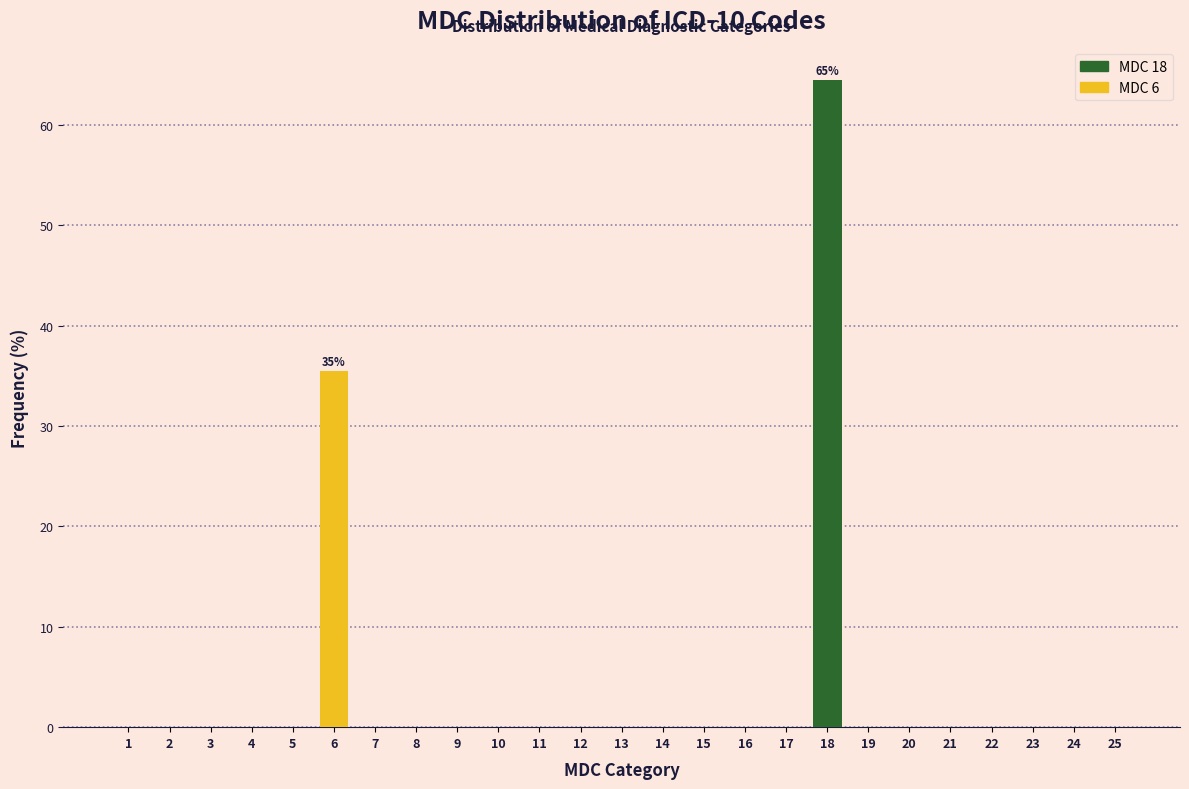

Reading left to right, transcribe all the data shown in this chart.

1=0.0	2=0.0	3=0.0	4=0.0	5=0.0	6=35.5	7=0.0	8=0.0	9=0.0	10=0.0	11=0.0	12=0.0	13=0.0	14=0.0	15=0.0	16=0.0	17=0.0	18=64.5	19=0.0	20=0.0	21=0.0	22=0.0	23=0.0	24=0.0	25=0.0